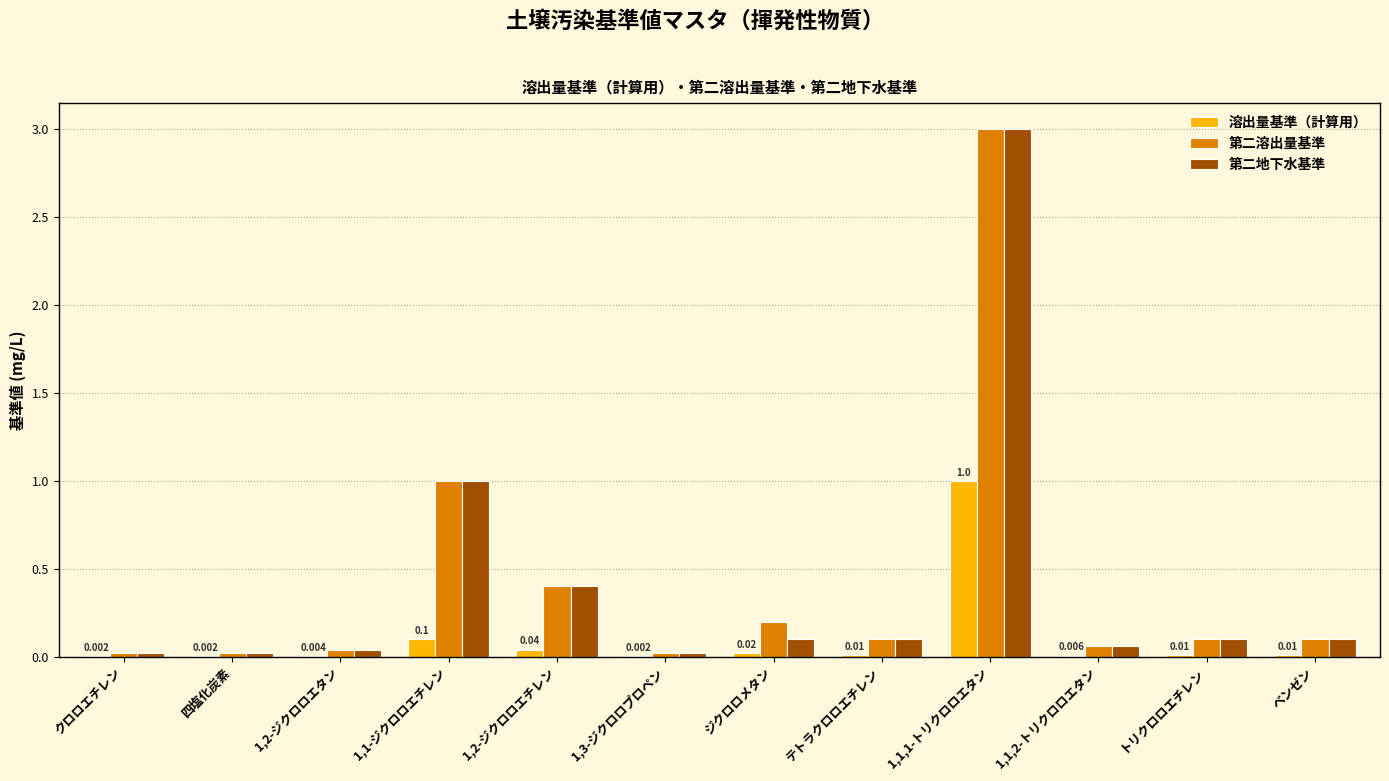

Reading right to left, list all the values displayed in this chart.

溶出量基準（計算用）: ベンゼン=0.0	トリクロロエチレン=0.0	1,1,2-トリクロロエタン=0.0	1,1,1-トリクロロエタン=1.0	テトラクロロエチレン=0.0	ジクロロメタン=0.0	1,3-ジクロロプロペン=0.0	1,2-ジクロロエチレン=0.0	1,1-ジクロロエチレン=0.1	1,2-ジクロロエタン=0.0	四塩化炭素=0.0	クロロエチレン=0.0
第二溶出量基準: ベンゼン=0.1	トリクロロエチレン=0.1	1,1,2-トリクロロエタン=0.1	1,1,1-トリクロロエタン=3.0	テトラクロロエチレン=0.1	ジクロロメタン=0.2	1,3-ジクロロプロペン=0.0	1,2-ジクロロエチレン=0.4	1,1-ジクロロエチレン=1.0	1,2-ジクロロエタン=0.0	四塩化炭素=0.0	クロロエチレン=0.0
第二地下水基準: ベンゼン=0.1	トリクロロエチレン=0.1	1,1,2-トリクロロエタン=0.1	1,1,1-トリクロロエタン=3.0	テトラクロロエチレン=0.1	ジクロロメタン=0.1	1,3-ジクロロプロペン=0.0	1,2-ジクロロエチレン=0.4	1,1-ジクロロエチレン=1.0	1,2-ジクロロエタン=0.0	四塩化炭素=0.0	クロロエチレン=0.0